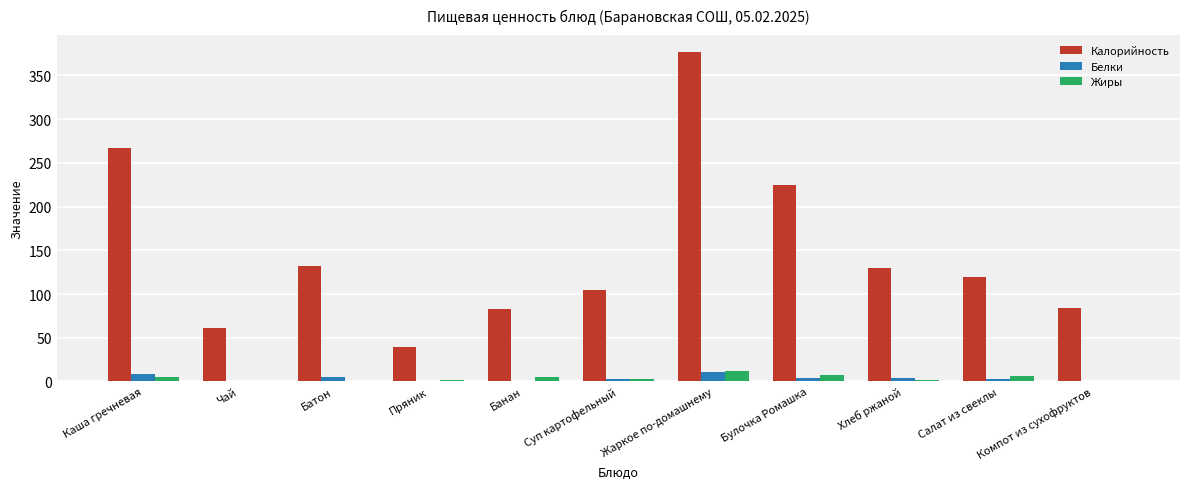

What value does the Калорийность series have at Жаркое по-домашнему?

377.3